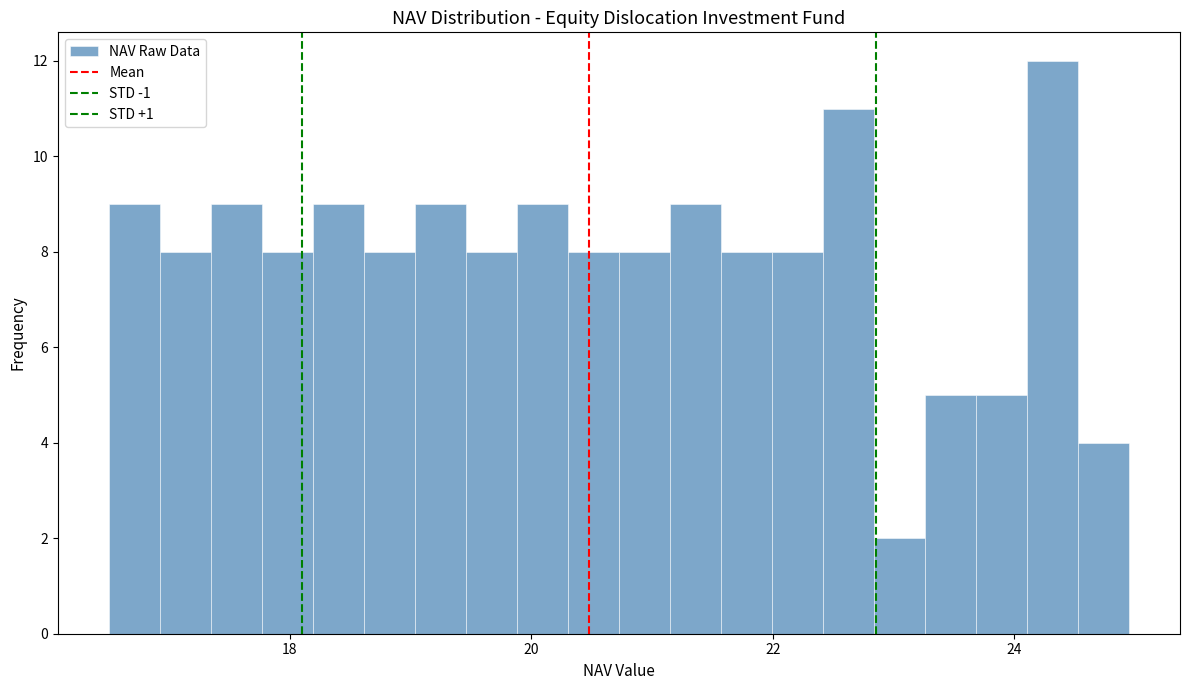

Read against the x-axis, roughly where is the centre of the tallest bar?

24.4